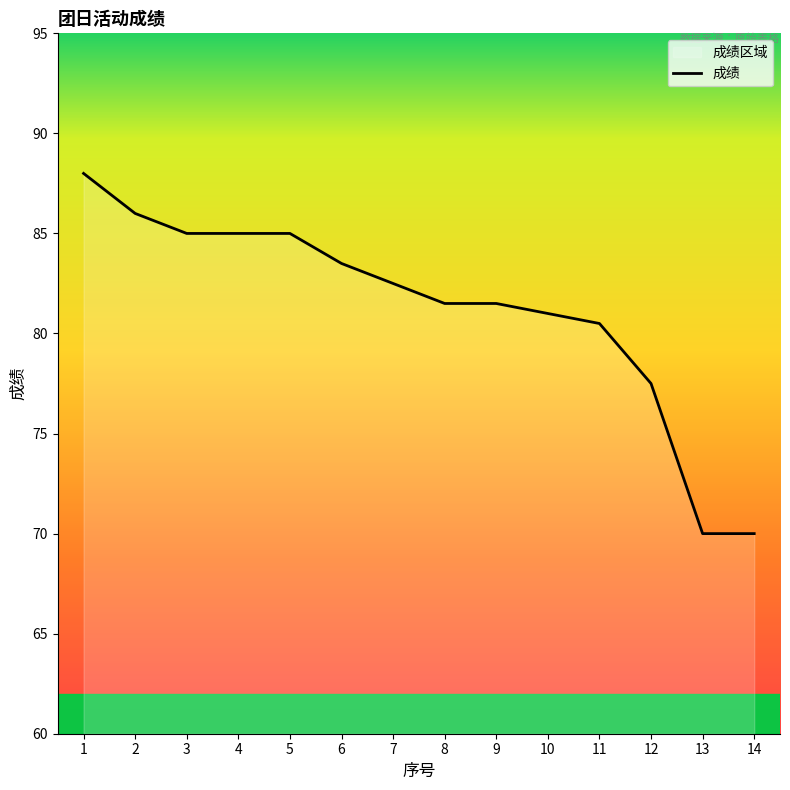

How many data points does each series have?

14